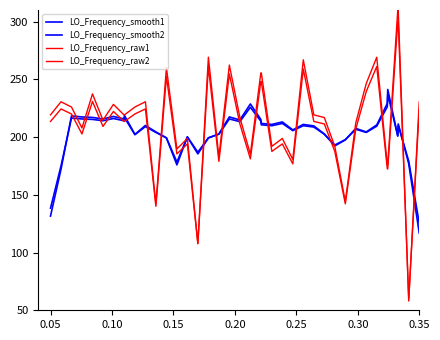

How many interior local peaks does the LO_Frequency_raw1 series have?

11